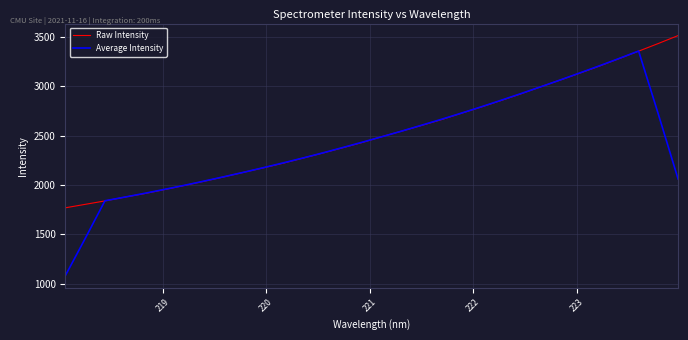

What is the average value of the Average Intensity series?

2424.6